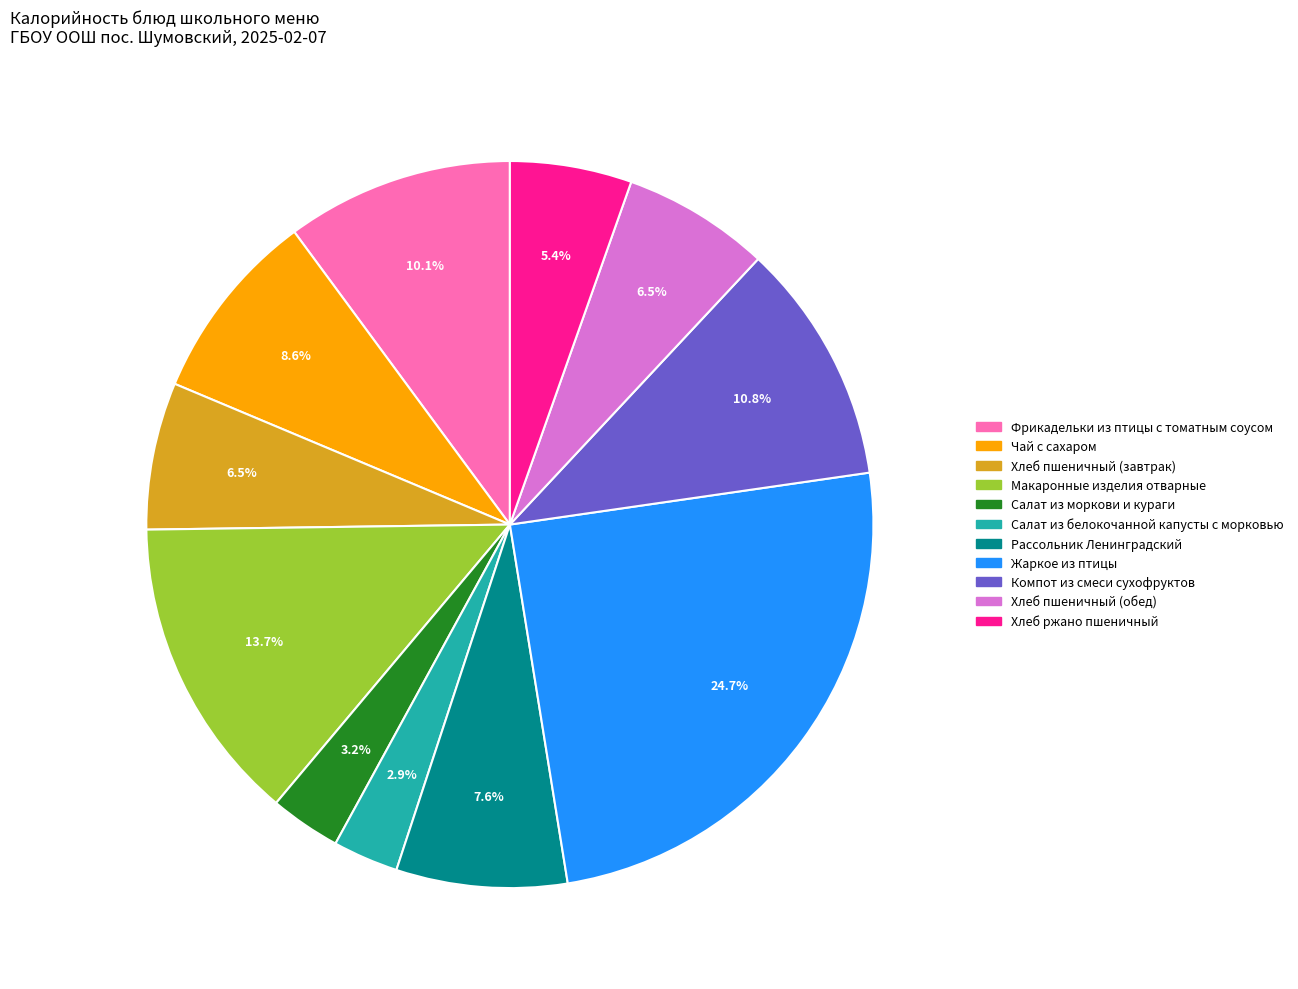

To the nearest percent, what portion does Фрикадельки из птицы с томатным соусом represent?

10%